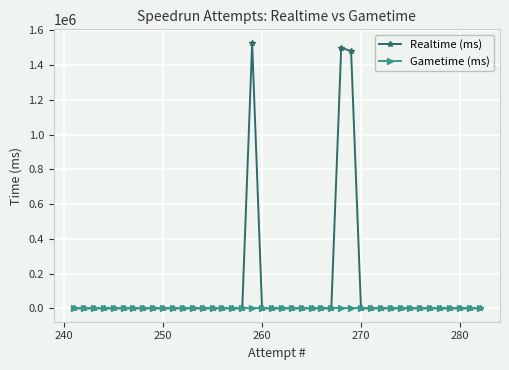

True or false: Realtime (ms) and Gametime (ms) intersect in this chart.

False